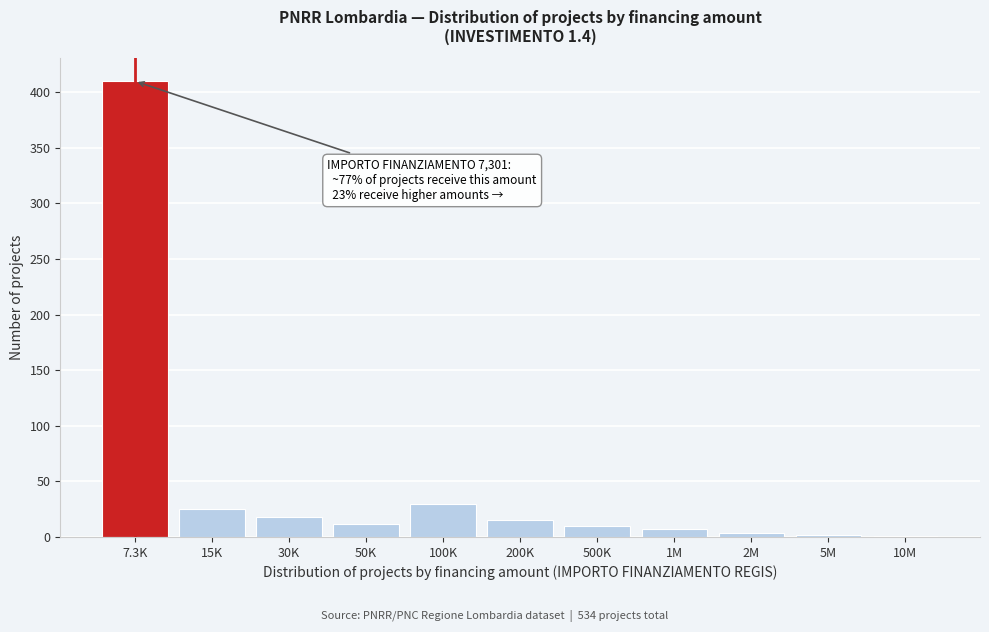

At which label is the value closest to 205?

100K